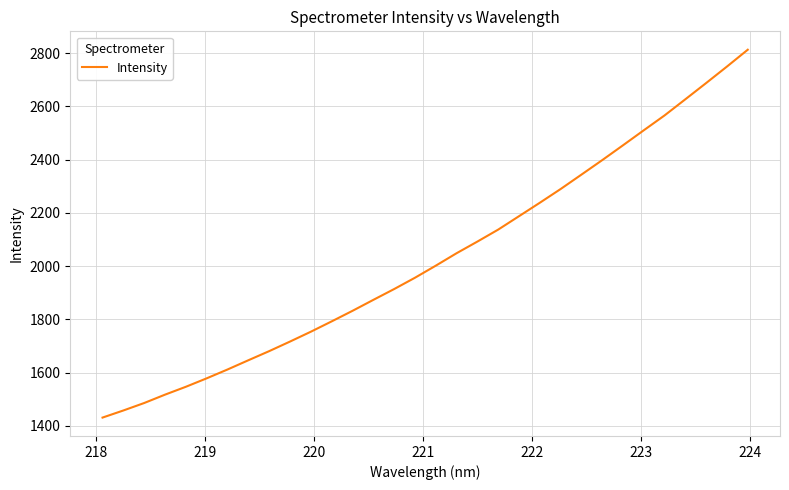

Does the chart have visible grid lines?

Yes